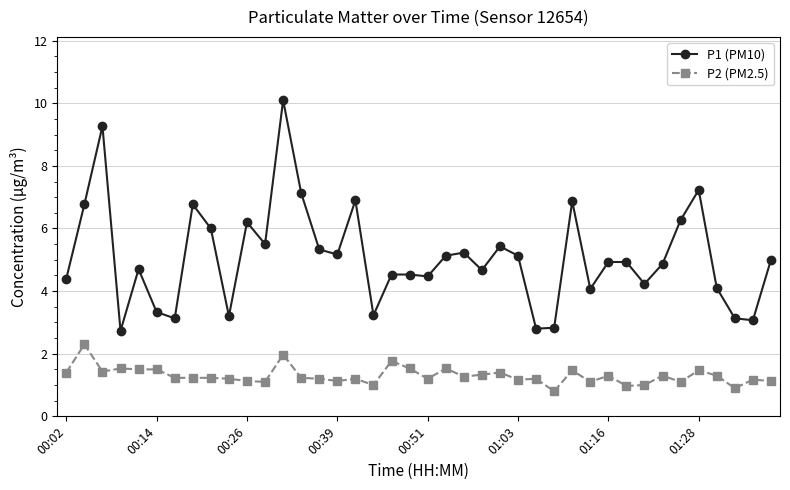

Does the chart display data point markers on the line(s)?

Yes